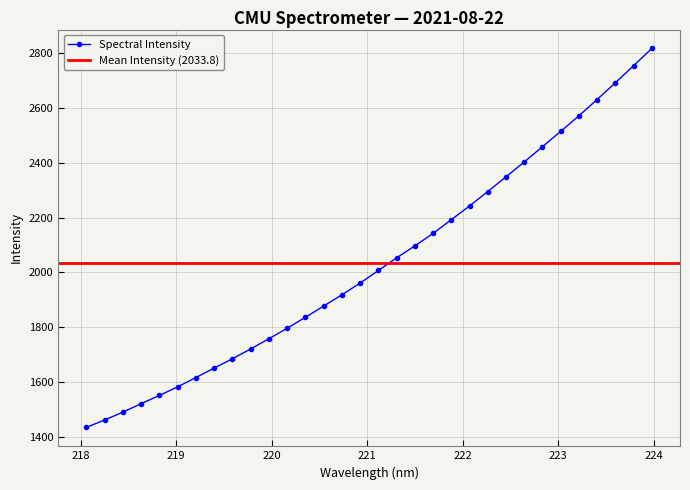

Rank the categories by value from lowest to highest.

218.0596, 218.2508, 218.442, 218.6332, 218.8244, 219.0156, 219.2067, 219.3979, 219.589, 219.7801, 219.9712, 220.1623, 220.3533, 220.5444, 220.7354, 220.9264, 221.1174, 221.3083, 221.4993, 221.6902, 221.8812, 222.0721, 222.263, 222.4538, 222.6447, 222.8355, 223.0264, 223.2172, 223.408, 223.5987, 223.7895, 223.9802